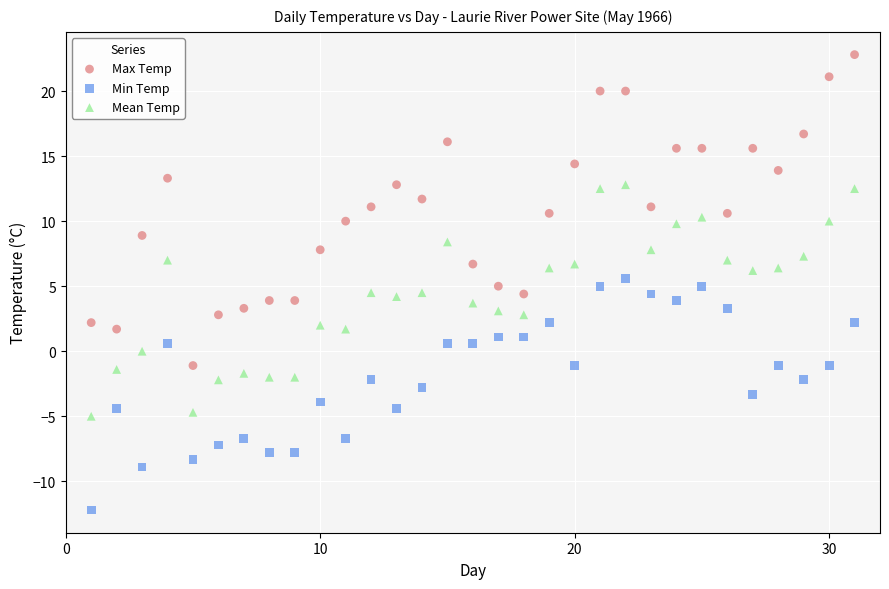

Across all data points, what is the range of Y values (max minus min)?

35.0